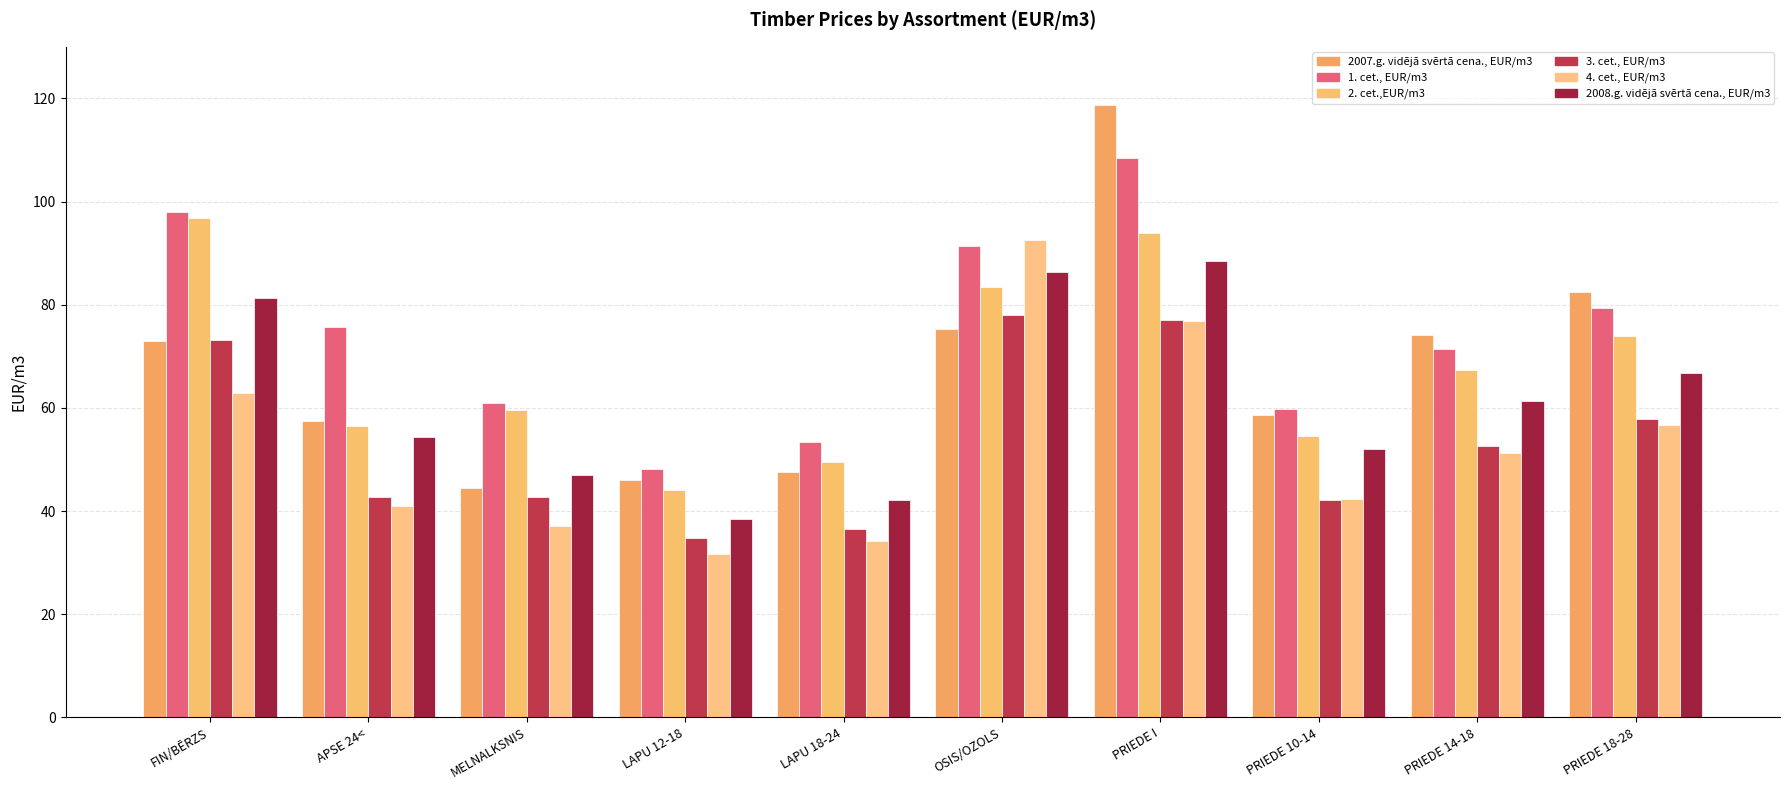

What is the difference between the maximum and minimum values in the 2008.g. vidējā svērtā cena., EUR/m3 series?

50.1